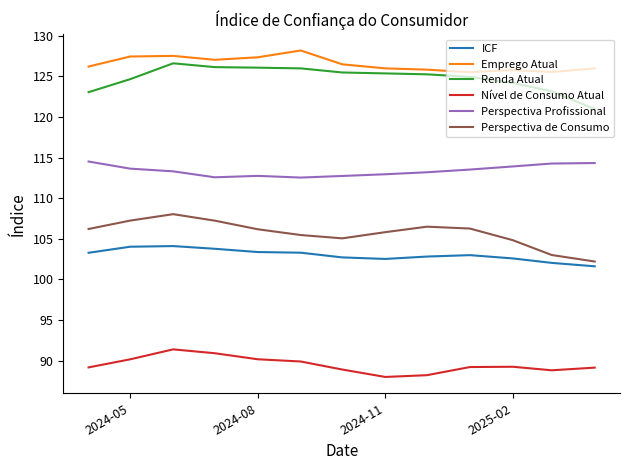

How many categories are shown in the chart?

13